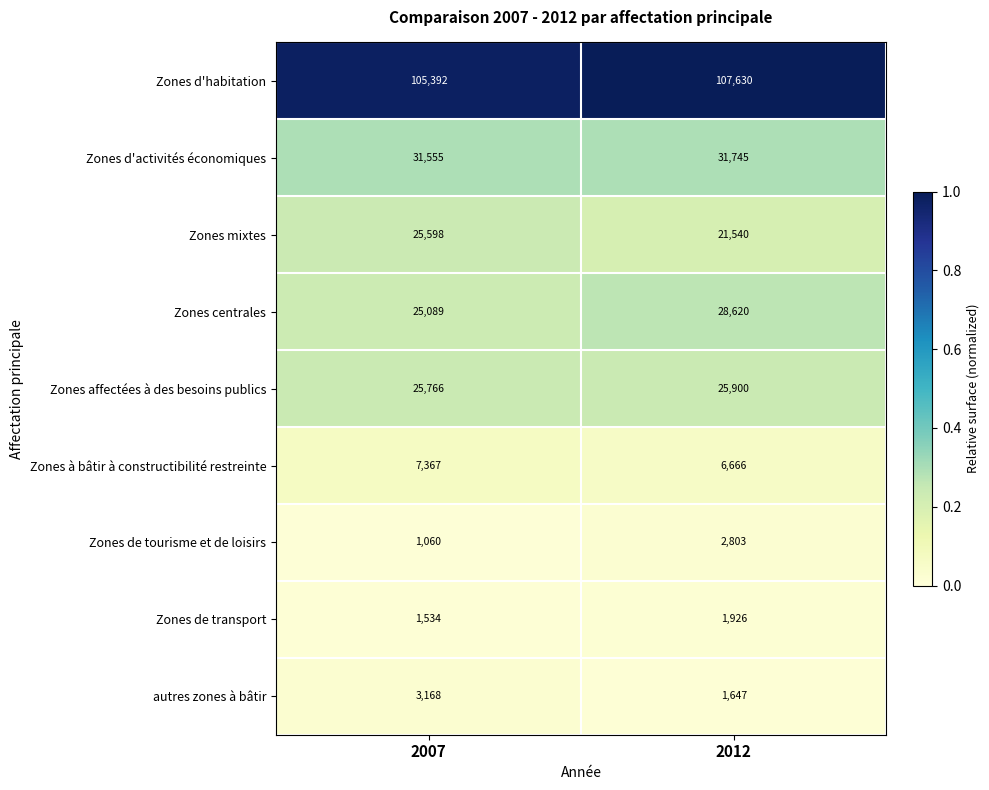

Which category has the lowest value in the Zones à bâtir à constructibilité restreinte series?

2012